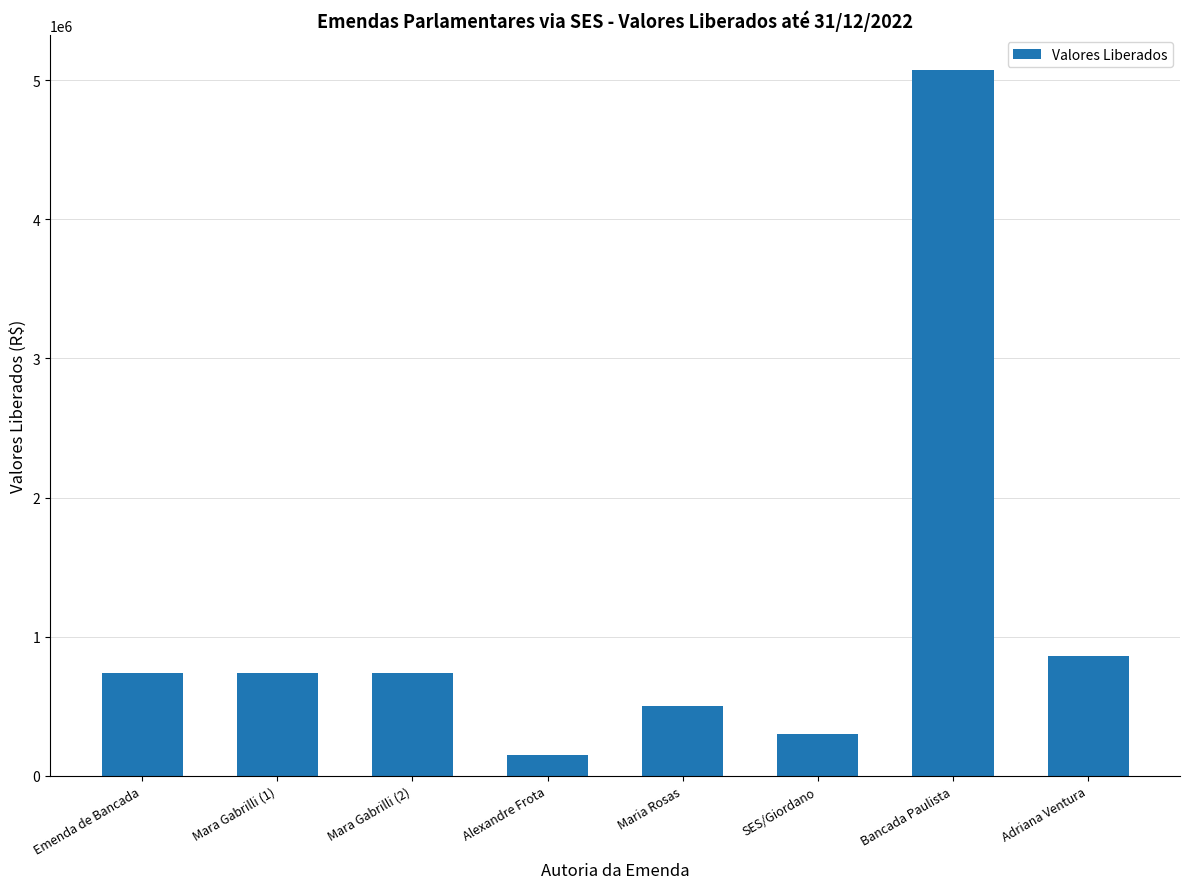

The value at Mara Gabrilli (2) is 255889. True or false?

False